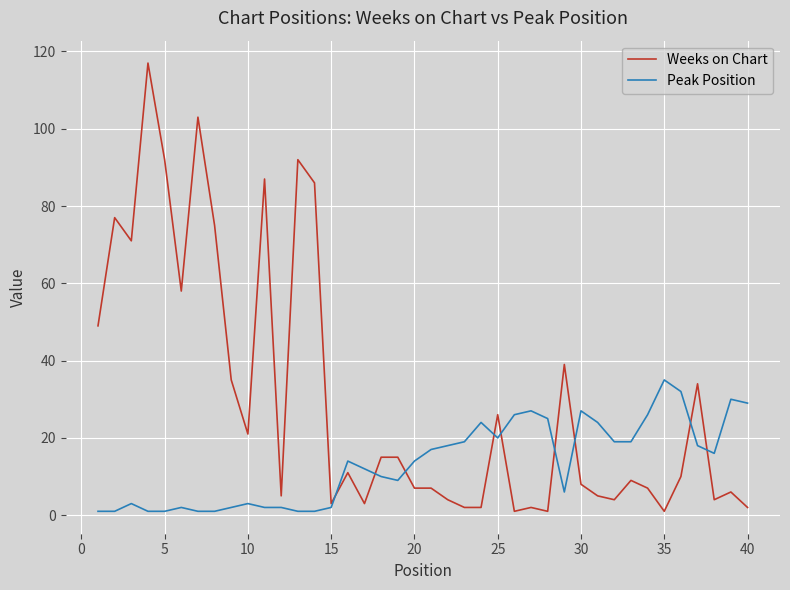

Which series has the largest range (max minus min)?

Weeks on Chart